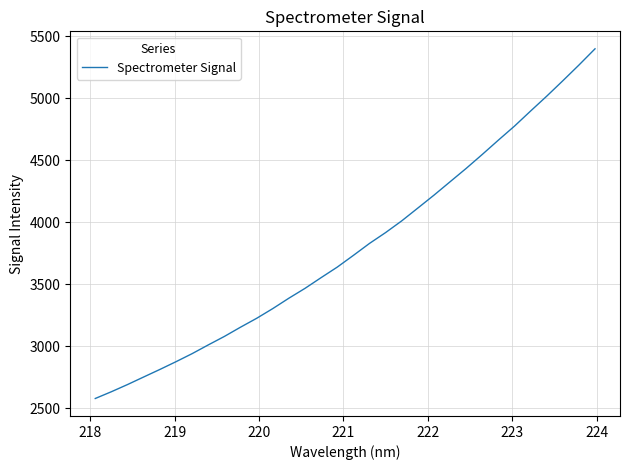

What is the difference between the maximum and minimum values?

2820.1